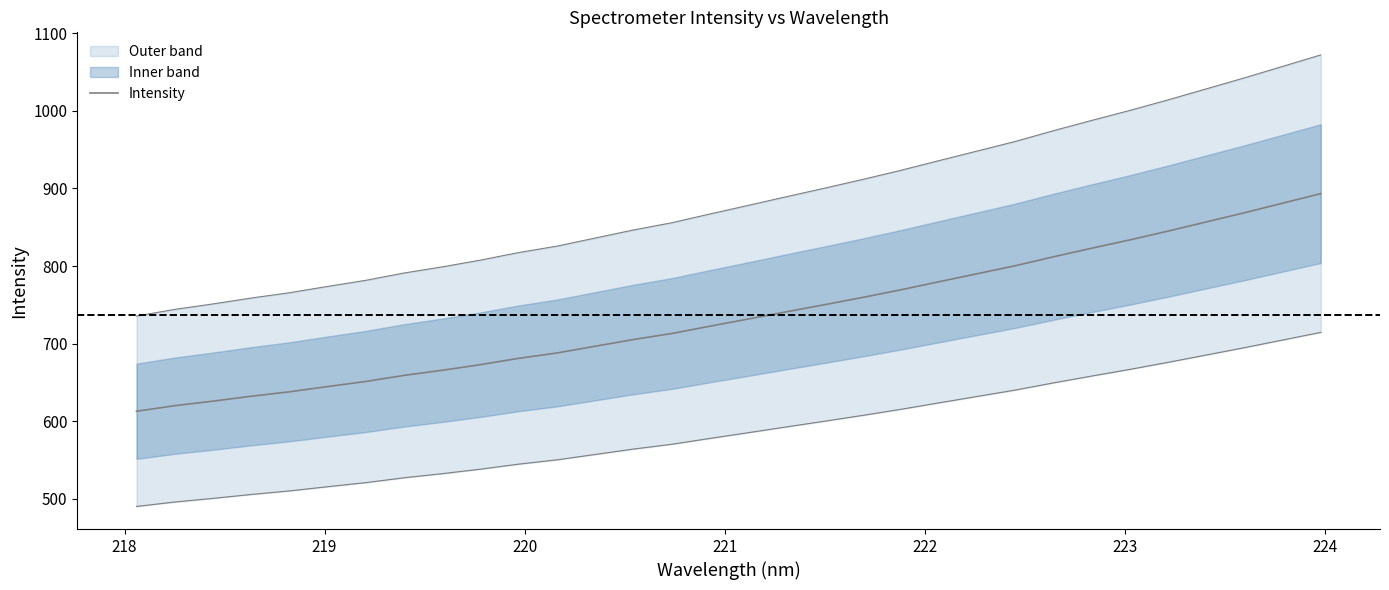

Count the number of categories in the chart.

32